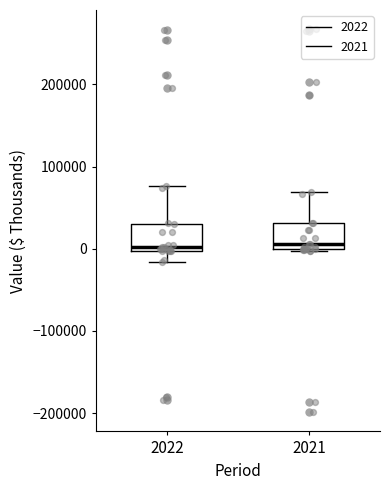

Reading left to right, transcribe this box plot: for each box, give where its median line is, the range the box spans, and where its two whiskers end, as read against the y-axis. The values are not printed on the chart, so give them approximately, as read against the axis.

2022: median 0 (just above the box's lower edge), box 0 to 30000, whiskers -20000 to 80000
2021: median 10000, box 0 to 30000, whiskers 0 (just below the box's lower edge) to 70000